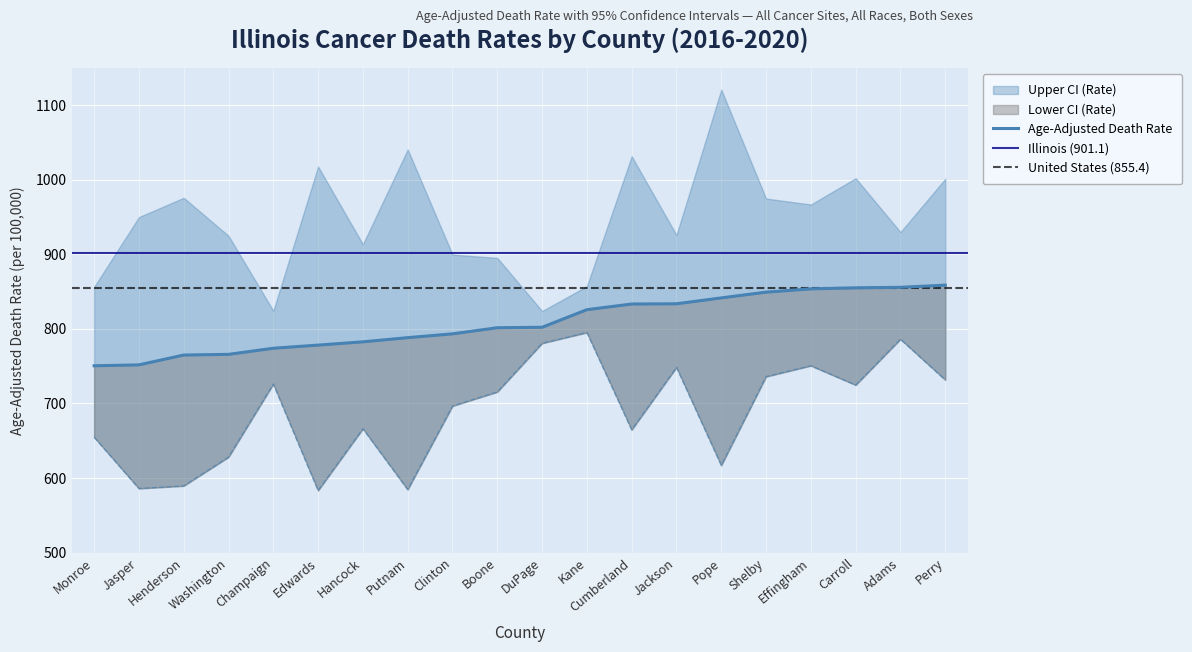

The value of Lower CI (Rate) at Carroll is 1070.4. True or false?

False